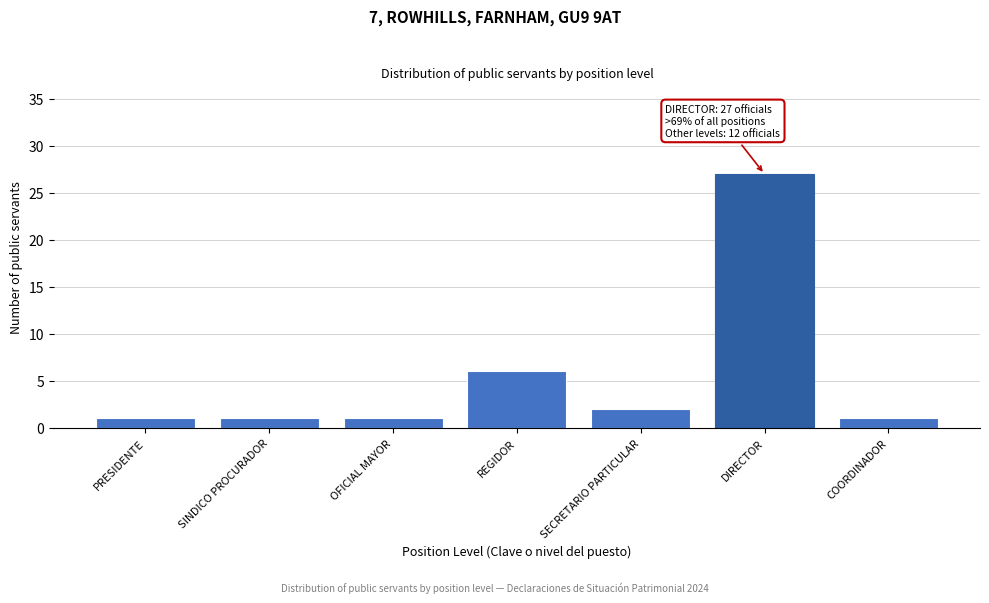

Reading left to right, what are all the values shown in this chart?

PRESIDENTE=1	SINDICO PROCURADOR=1	OFICIAL MAYOR=1	REGIDOR=6	SECRETARIO PARTICULAR=2	DIRECTOR=27	COORDINADOR=1